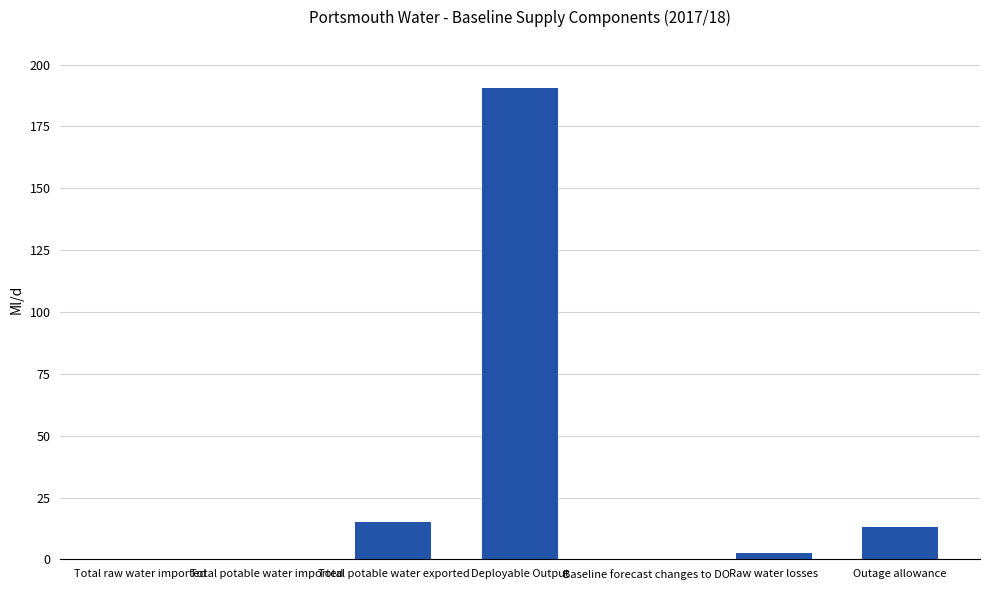

What is the difference between the values at Total potable water exported and Total raw water imported?

15.0